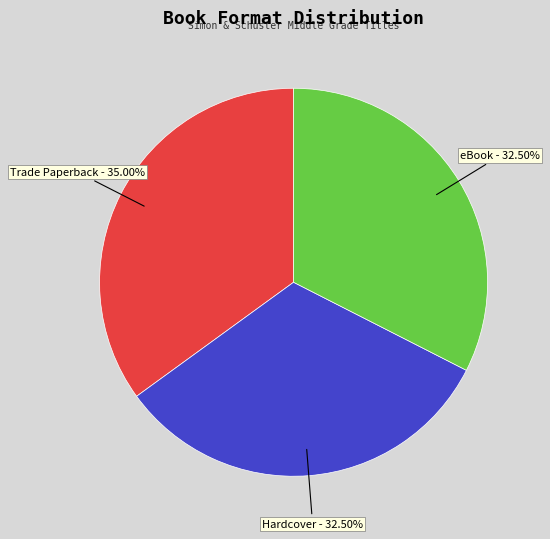

Is there any slice that represents more than half of the pie?

No